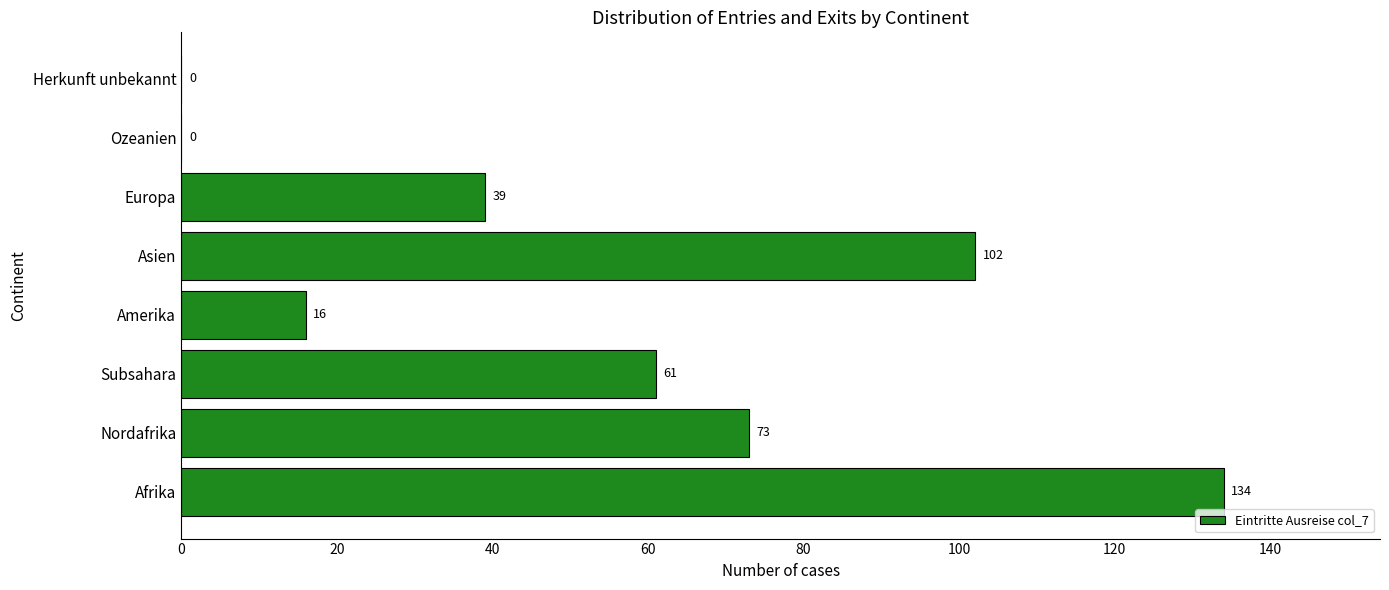

How many categories are shown in the chart?

8